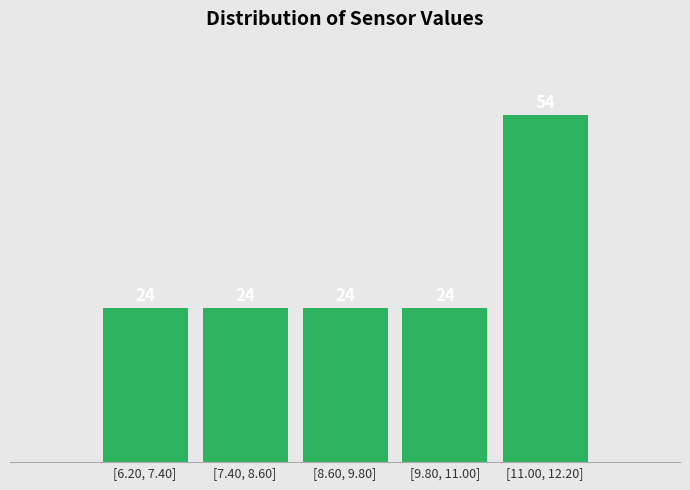

Reading left to right, extract all data points from this chart.

24	24	24	24	54